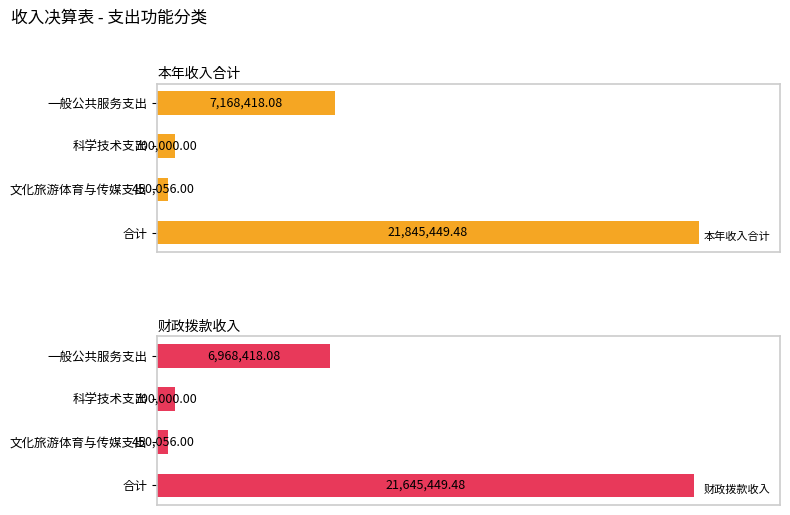

Count the number of data series in this chart.

2